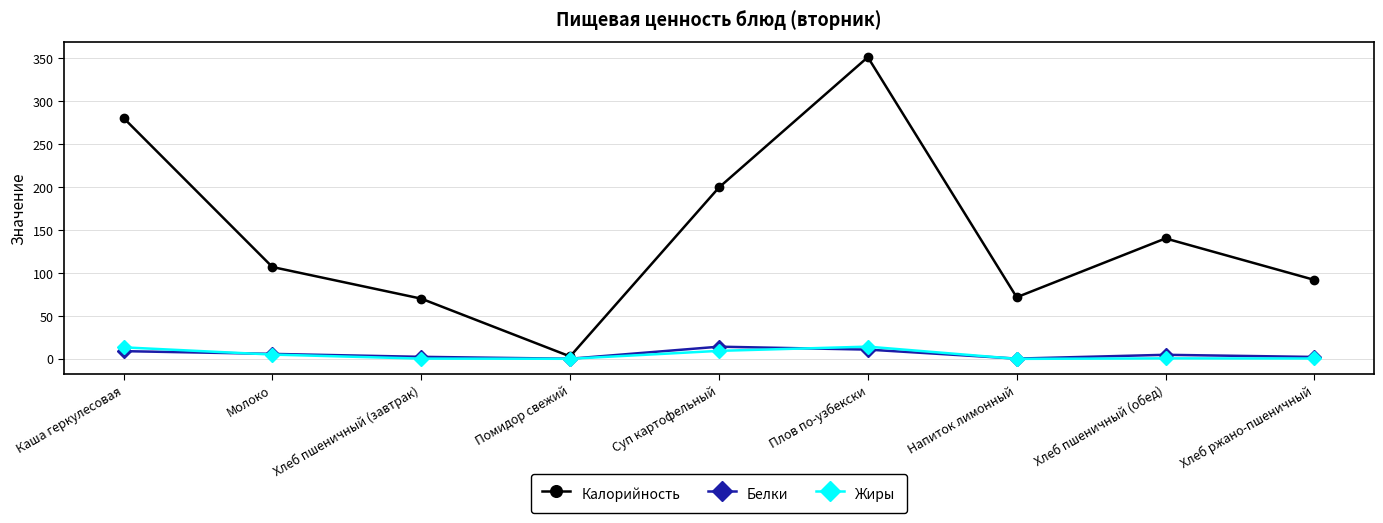

At how many categories does at least one series exceed 65?

8